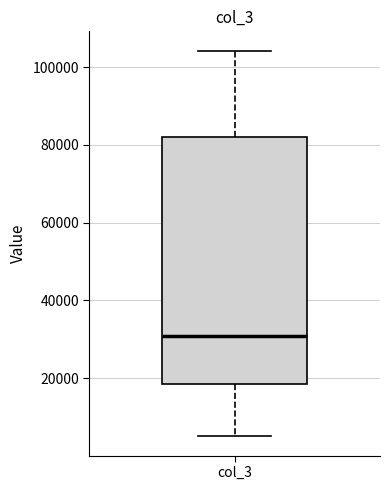

Where is the lower edge of the box for col_3 on the y-axis? The values are not printed on the chart, so give them approximately, as read against the axis.

18000